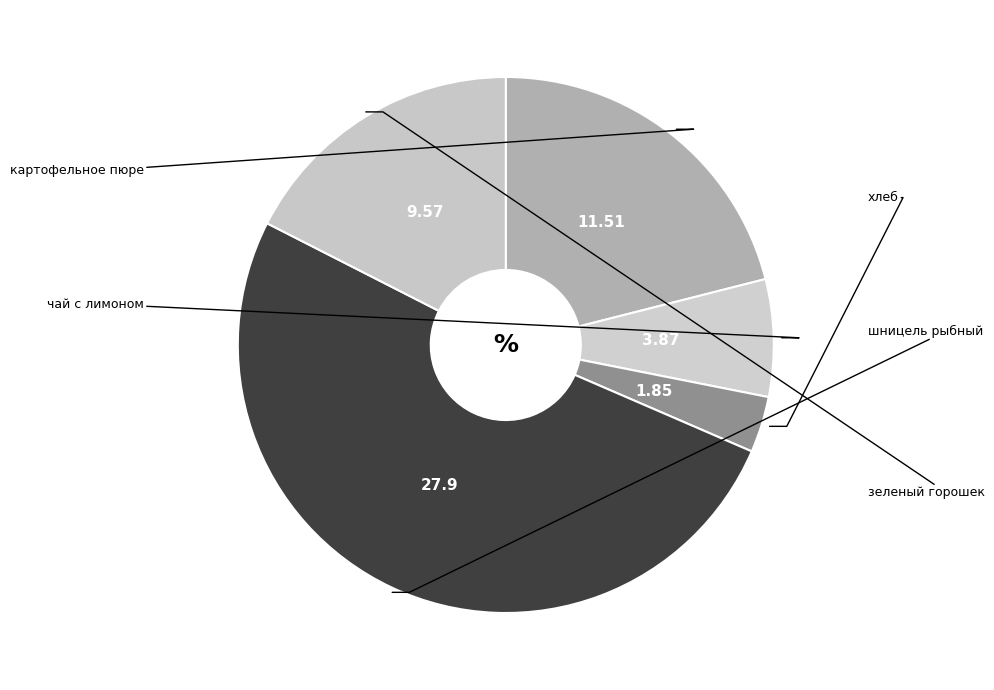

How many segments does this pie chart have?

5